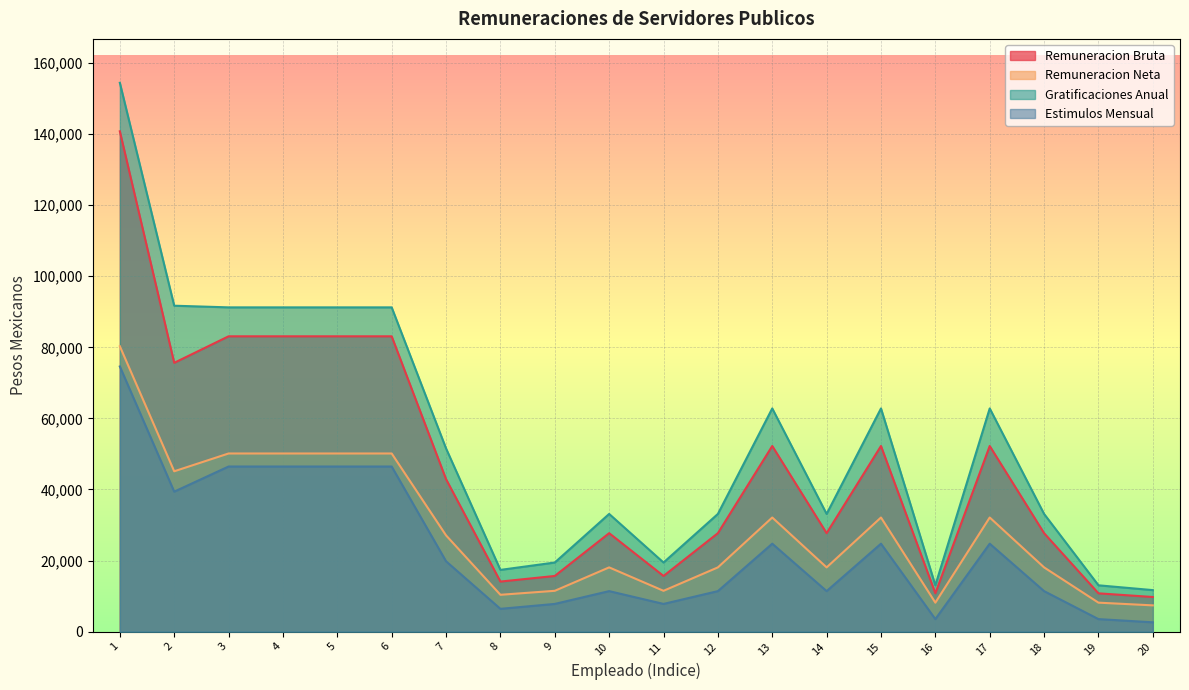

Is it true that Remuneracion Bruta equals 27712.3 at 10?

True